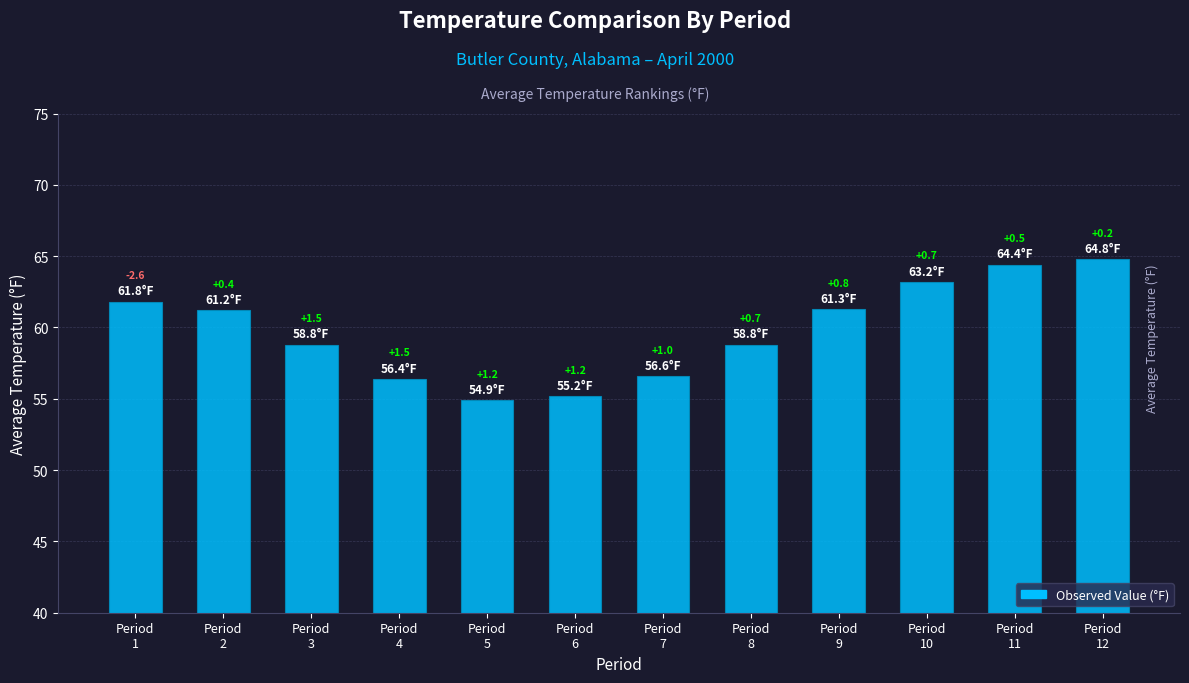

List the labels in order of value, largest first.

Period
12, Period
11, Period
10, Period
1, Period
9, Period
2, Period
3, Period
8, Period
7, Period
4, Period
6, Period
5